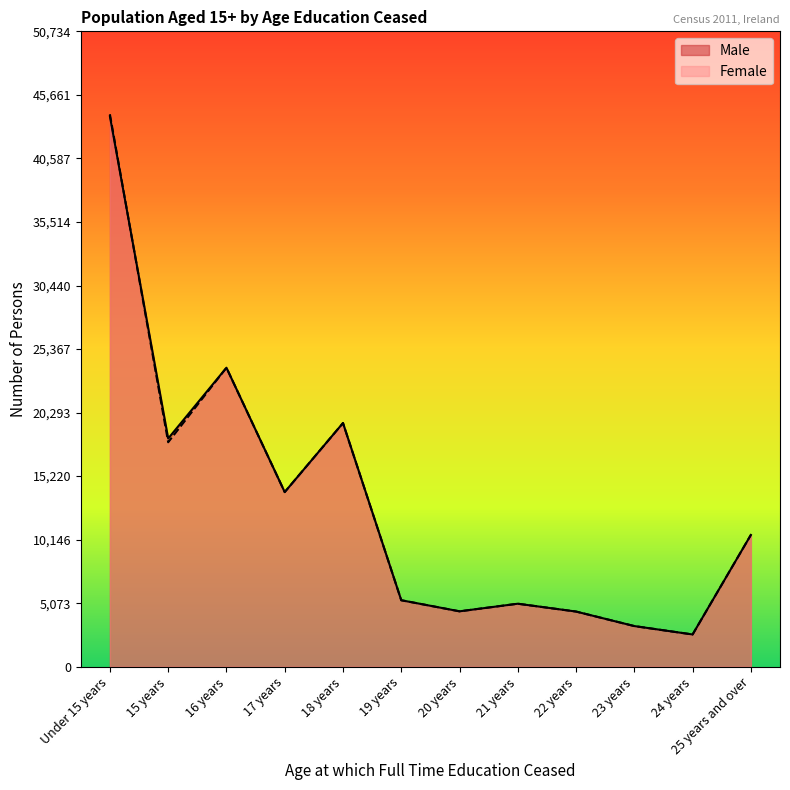

How many values in the Female series exceed 10526?

5